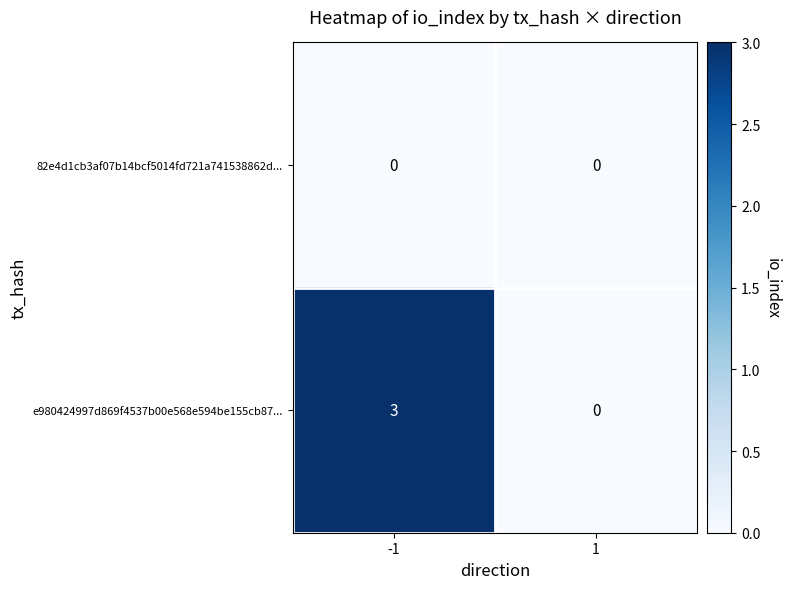

Which series has the largest total across all categories?

e980424997d869f4537b00e568e594be155cb87...